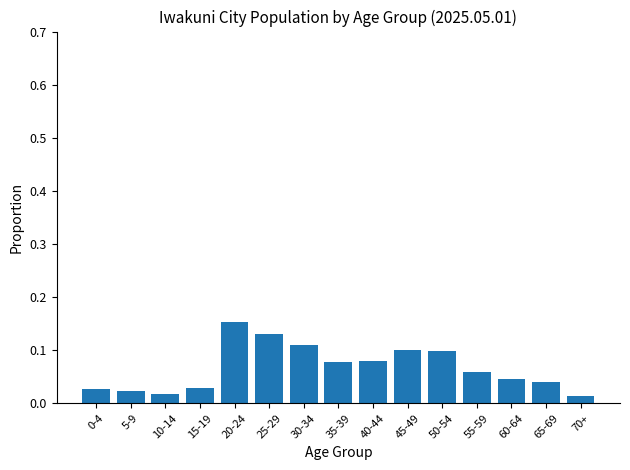

What is the label of the 11th bar from the left?

50-54